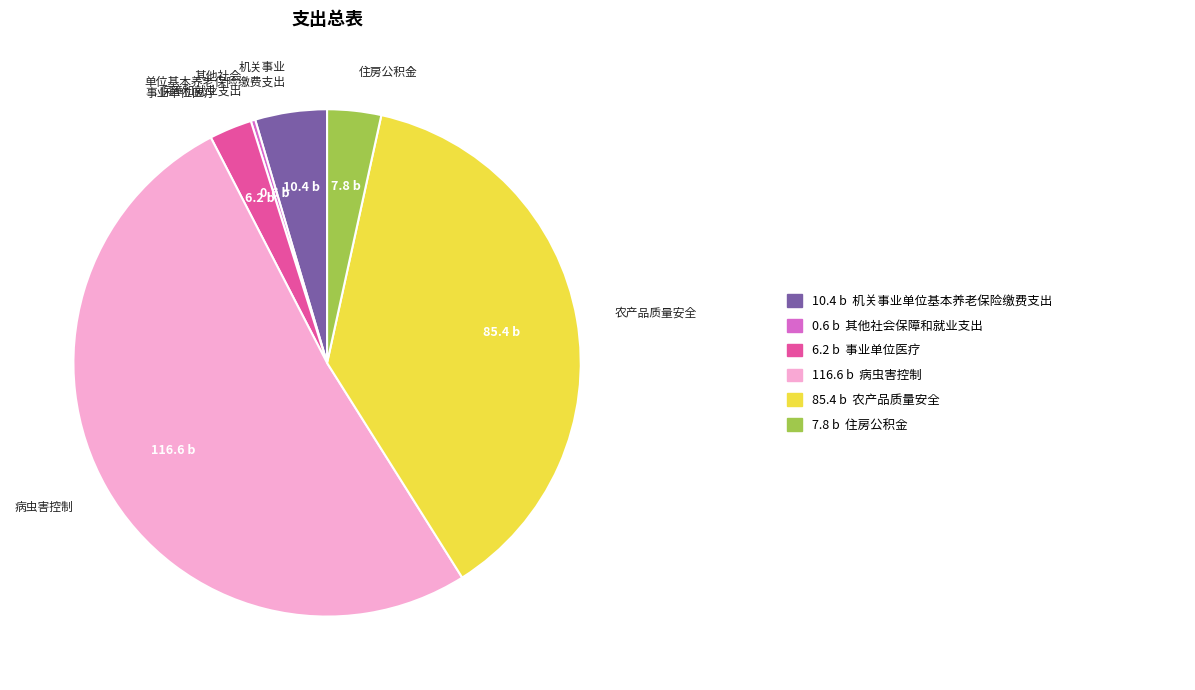

Does any single category account for the majority?

Yes